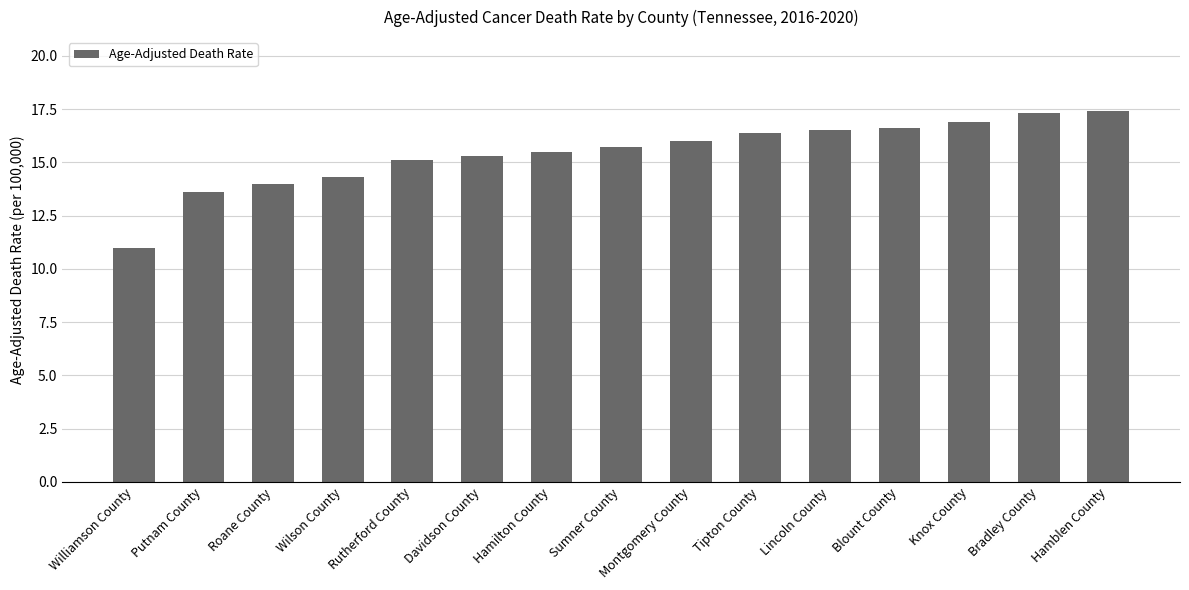

What is the smallest value displayed?

11.0